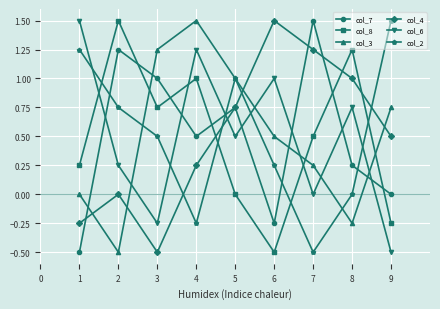

Count the number of categories in the chart.

9